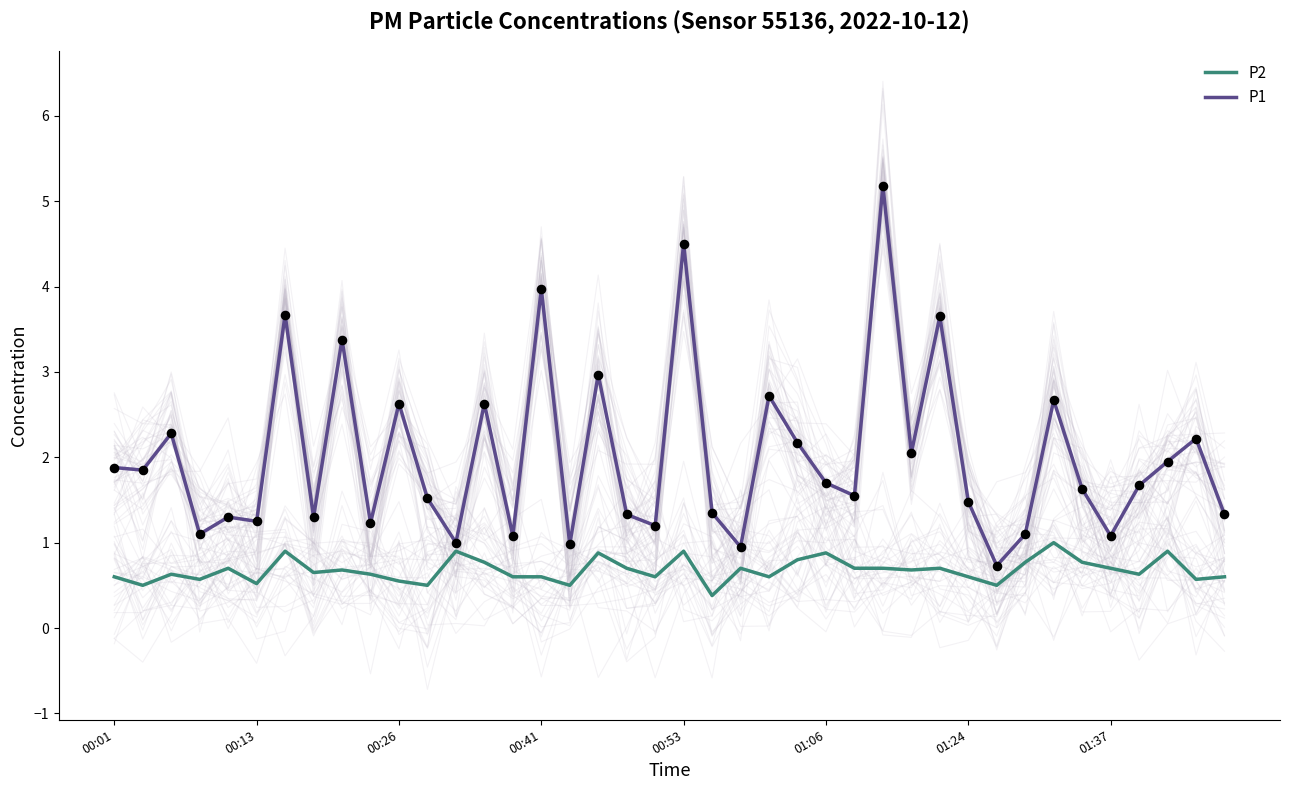

What is the minimum value for P1?

0.7